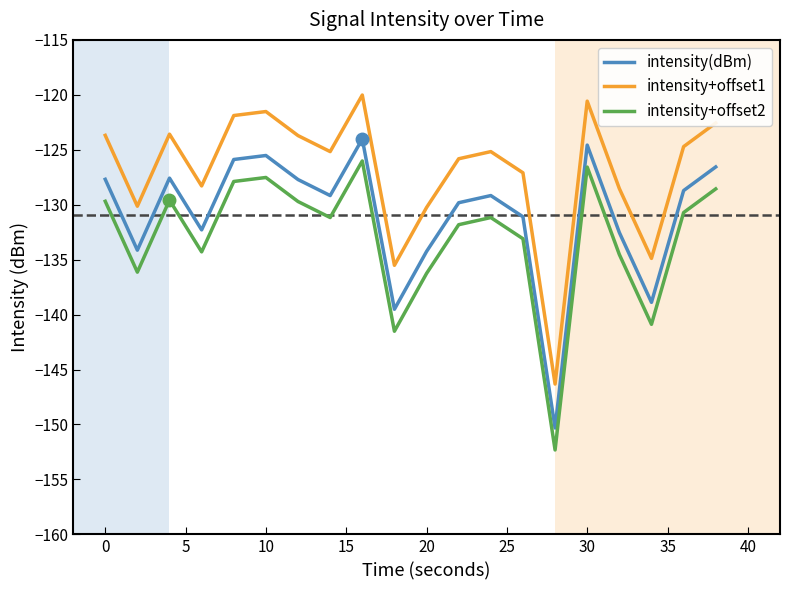

Which series has the largest total across all categories?

intensity+offset1